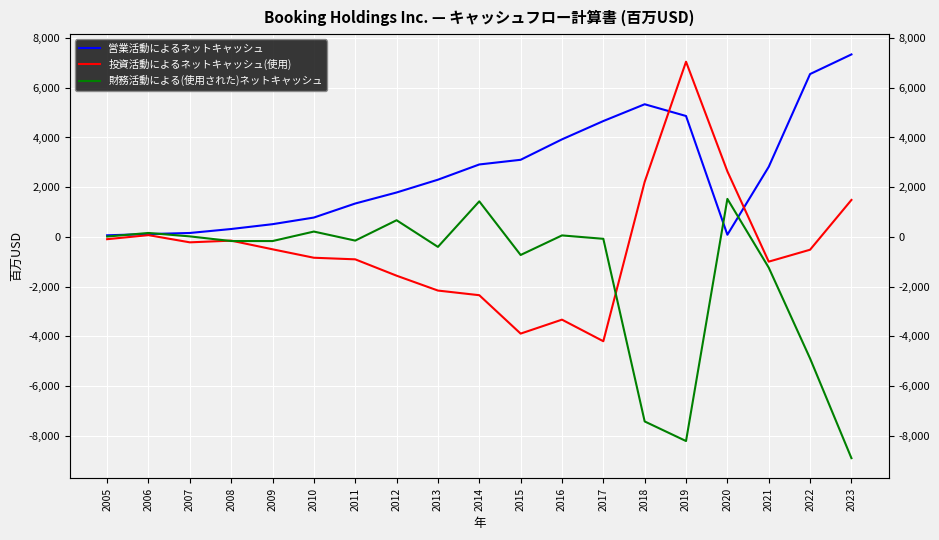

True or false: 営業活動によるネットキャッシュ has more than 1 interior local peaks.

False